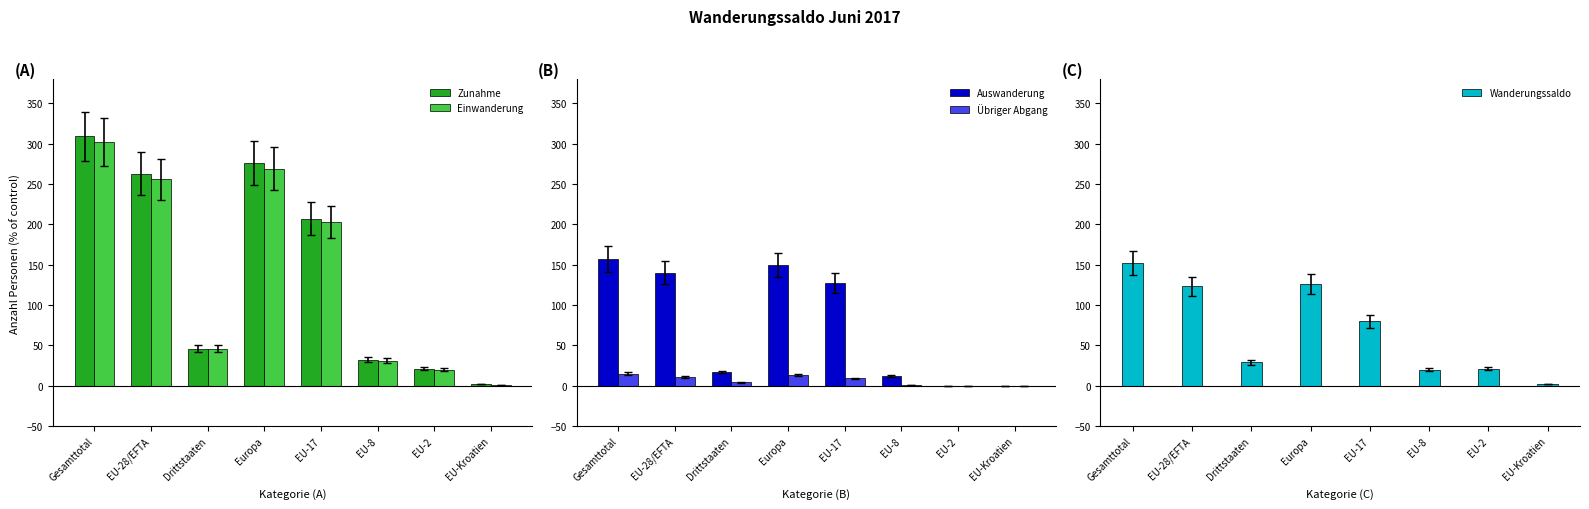

At which category is the sum across all series the highest?

Gesamttotal